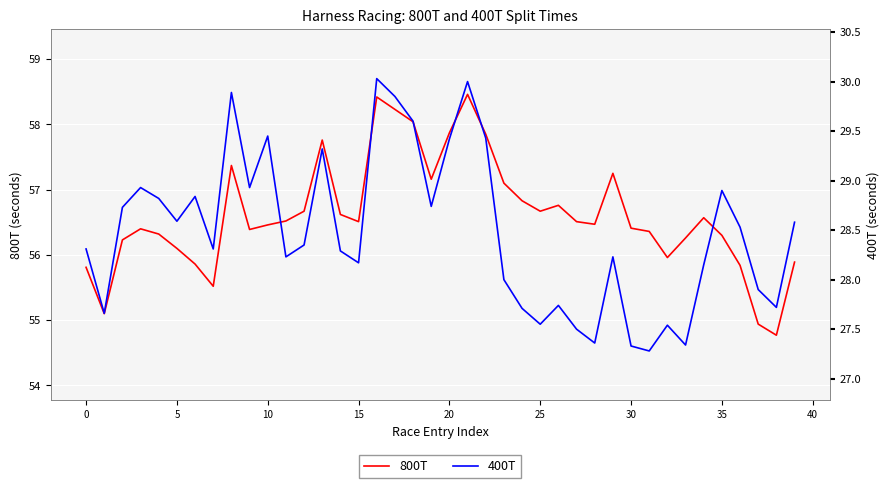

Rank the series by their average value, from lowest to highest.

400T, 800T